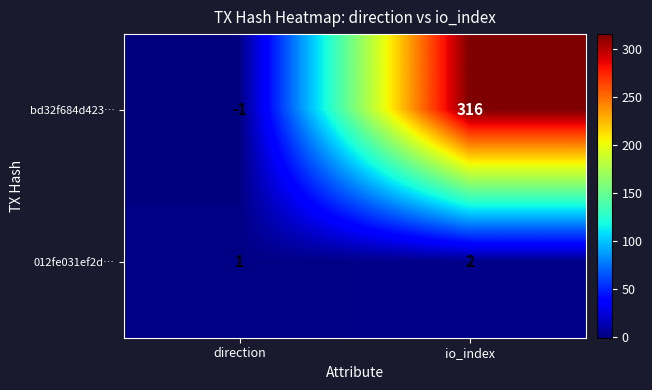

What is the difference between the bd32f684d423… values at io_index and direction?

317